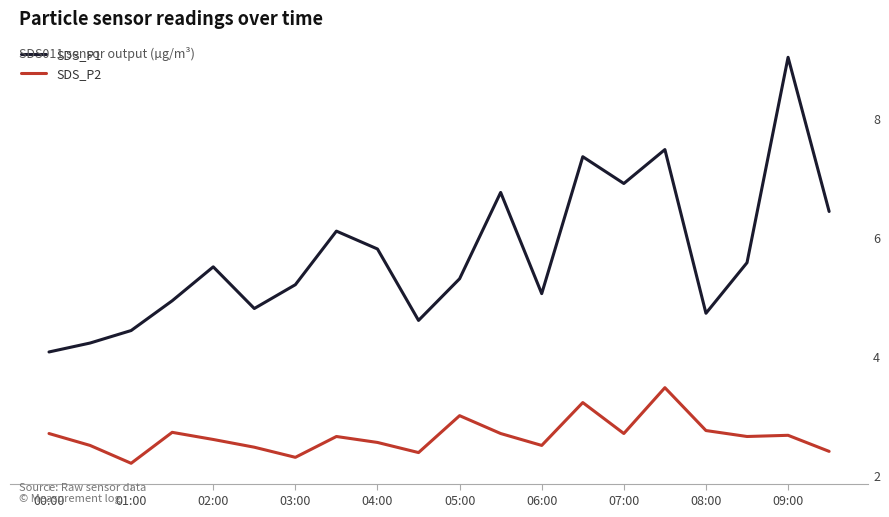

True or false: SDS_P2 and SDS_P1 cross at least once.

False